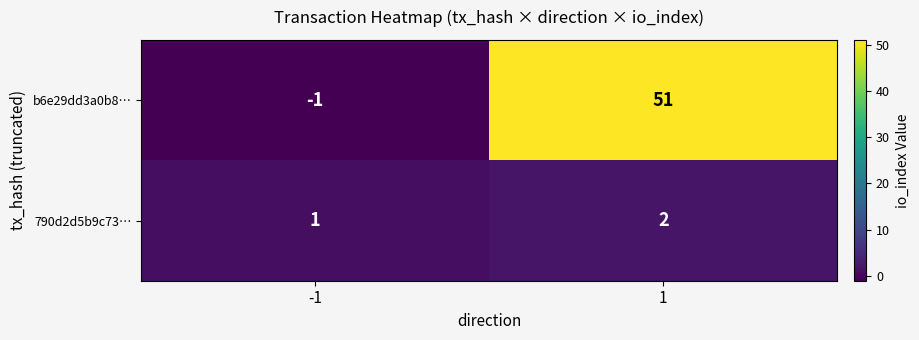

Which series changed the most between -1 and 1?

b6e29dd3a0b8…